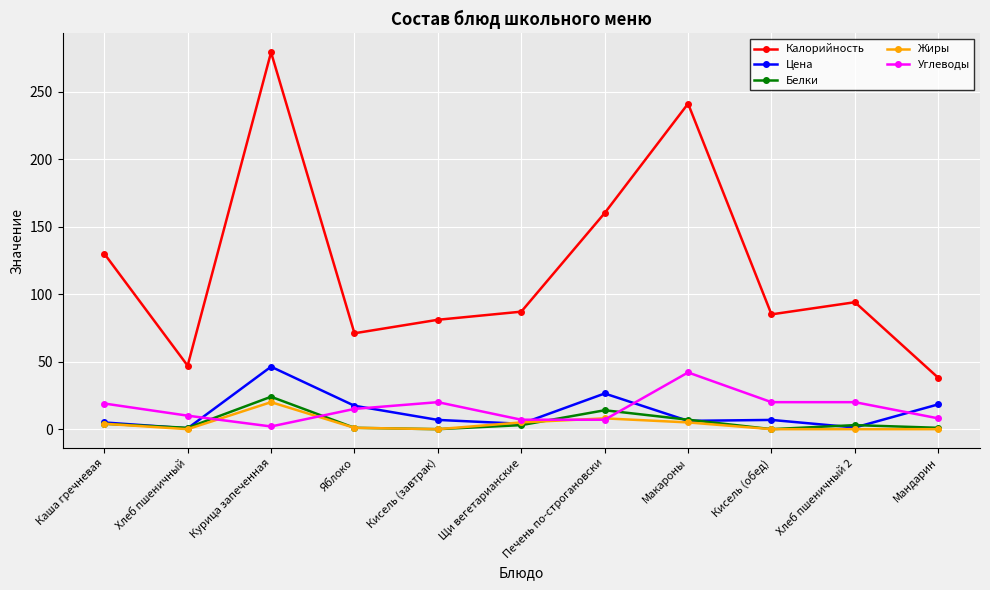

How many intersections are there between Белки and Углеводы?

4